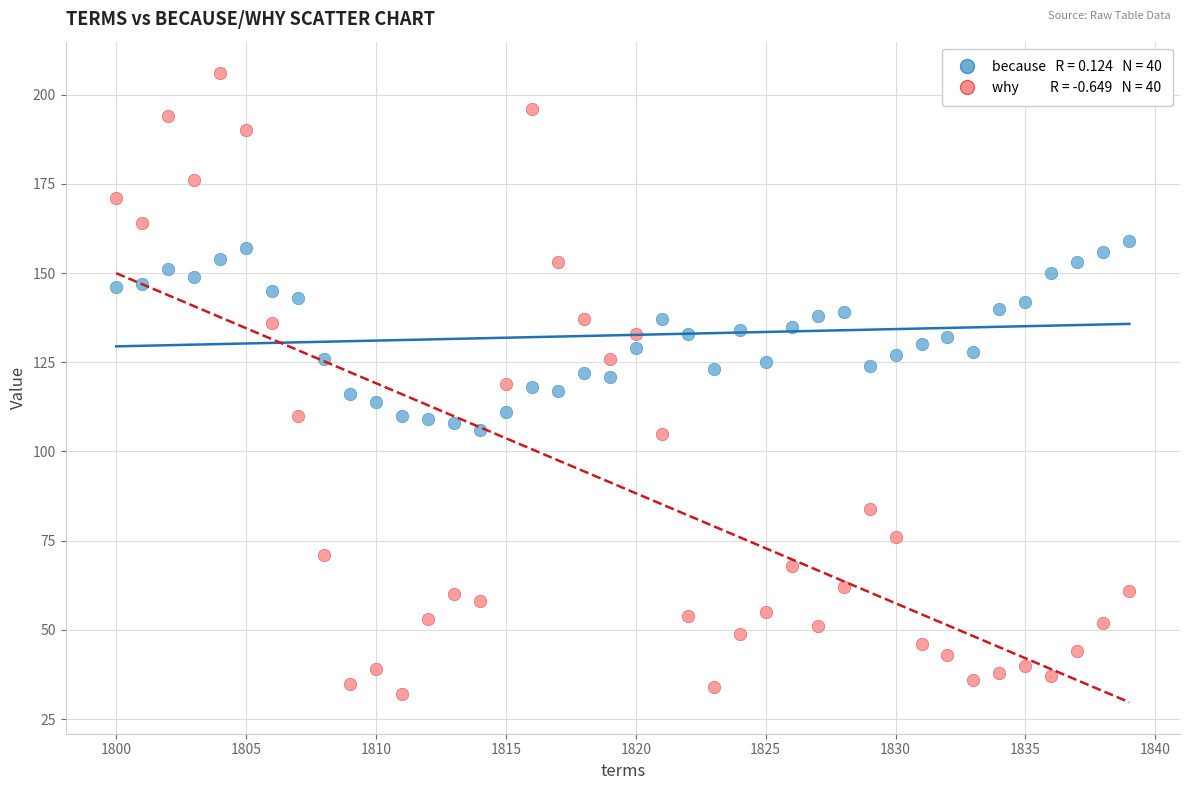

Across all data points, what is the range of X values (max minus min)?

39